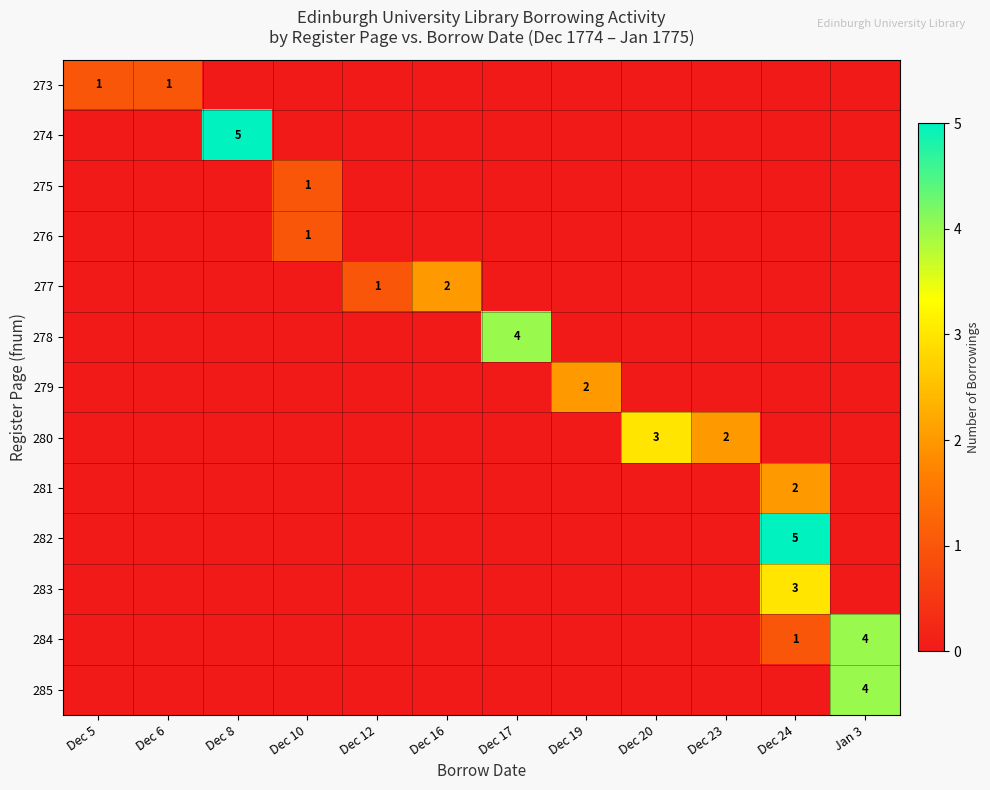

How many positive values does the 277 series have?

2